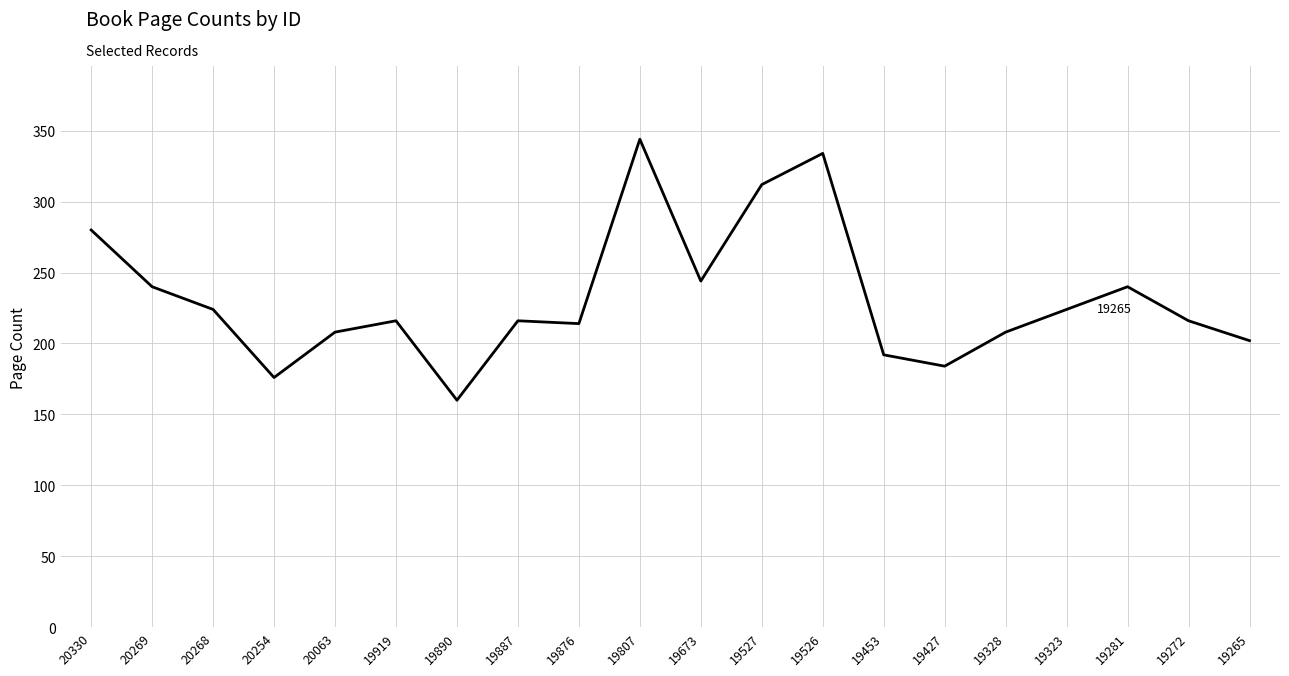

True or false: the data shows 184 at 19427.

True